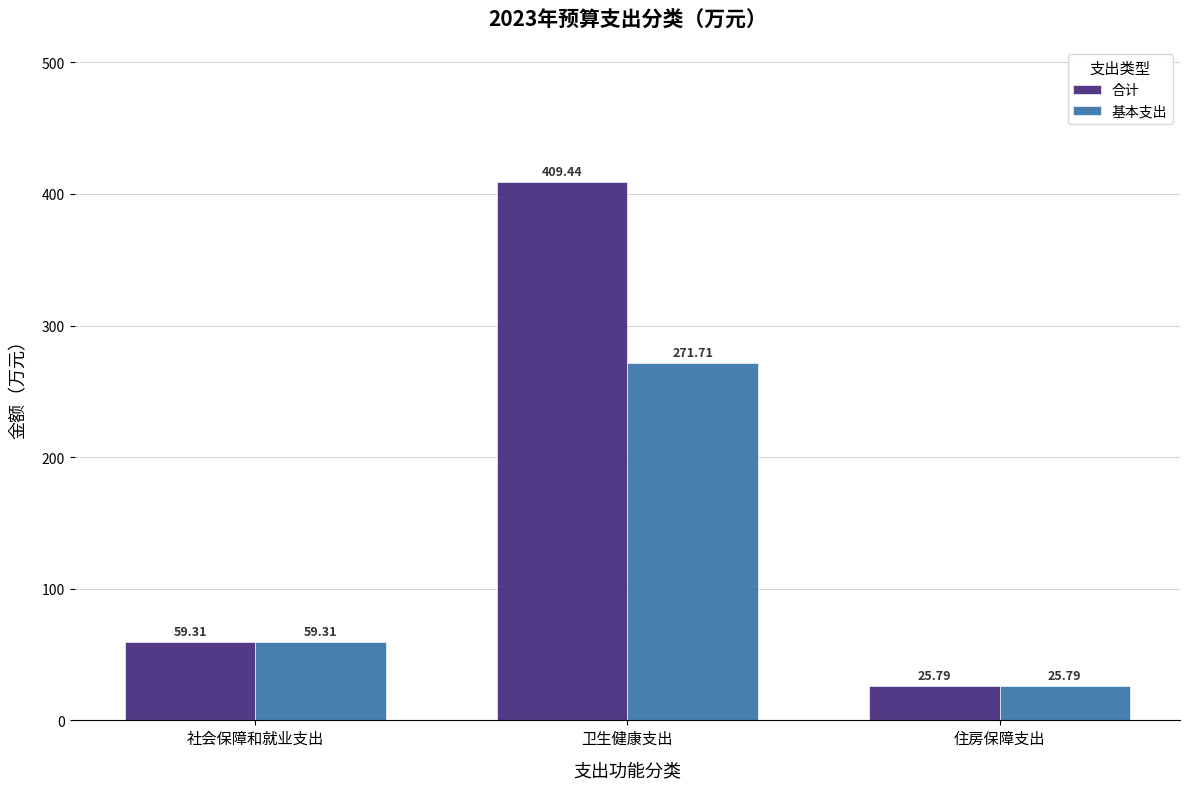

How many bars are there in total?

6